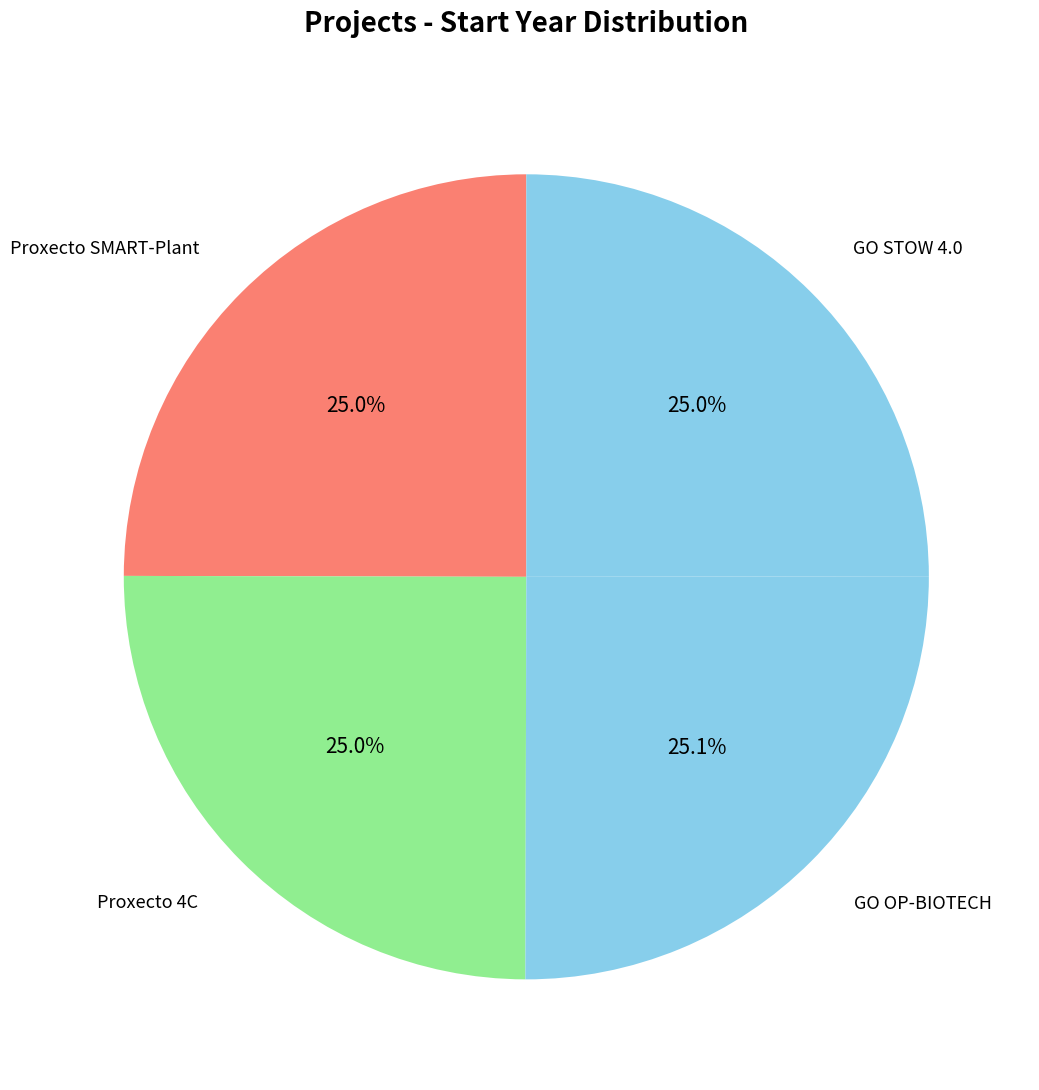

Is there any slice that represents more than half of the pie?

No